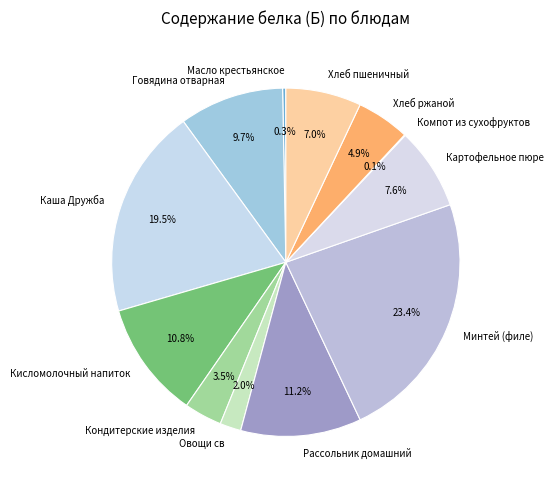

Do Говядина отварная and Масло крестьянское together represent more than half of the pie?

No